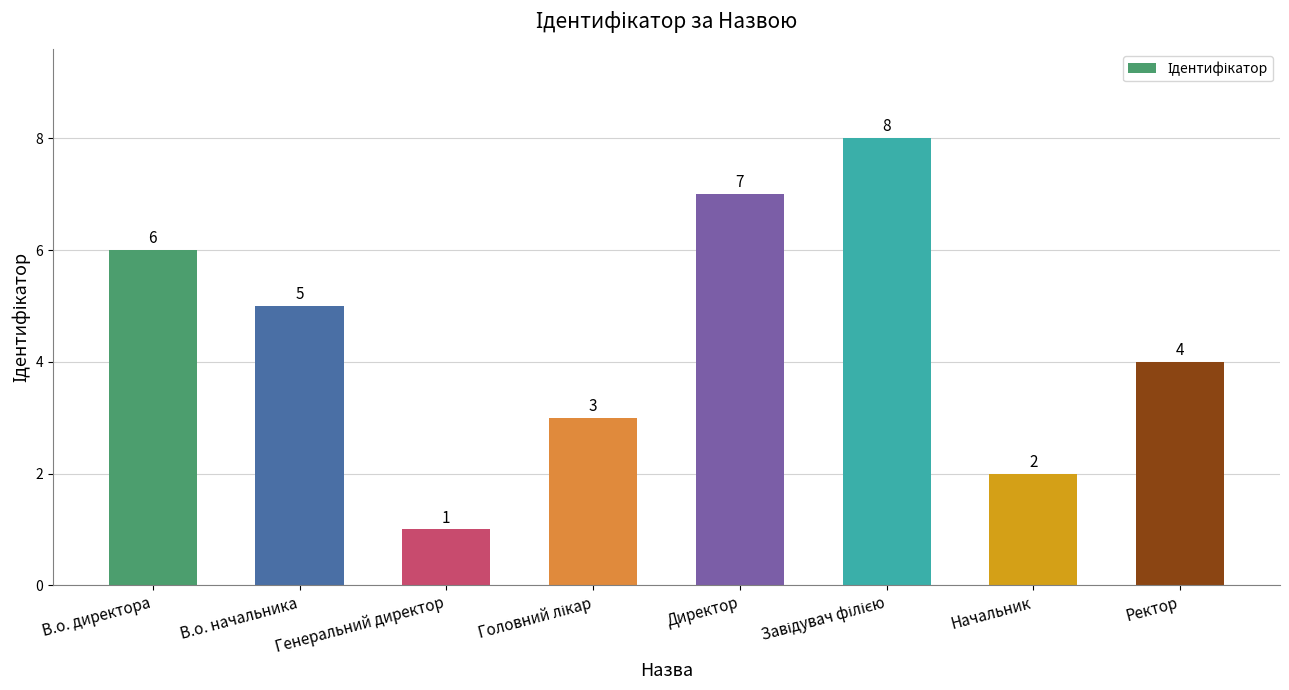

What is the sum of all values?

36